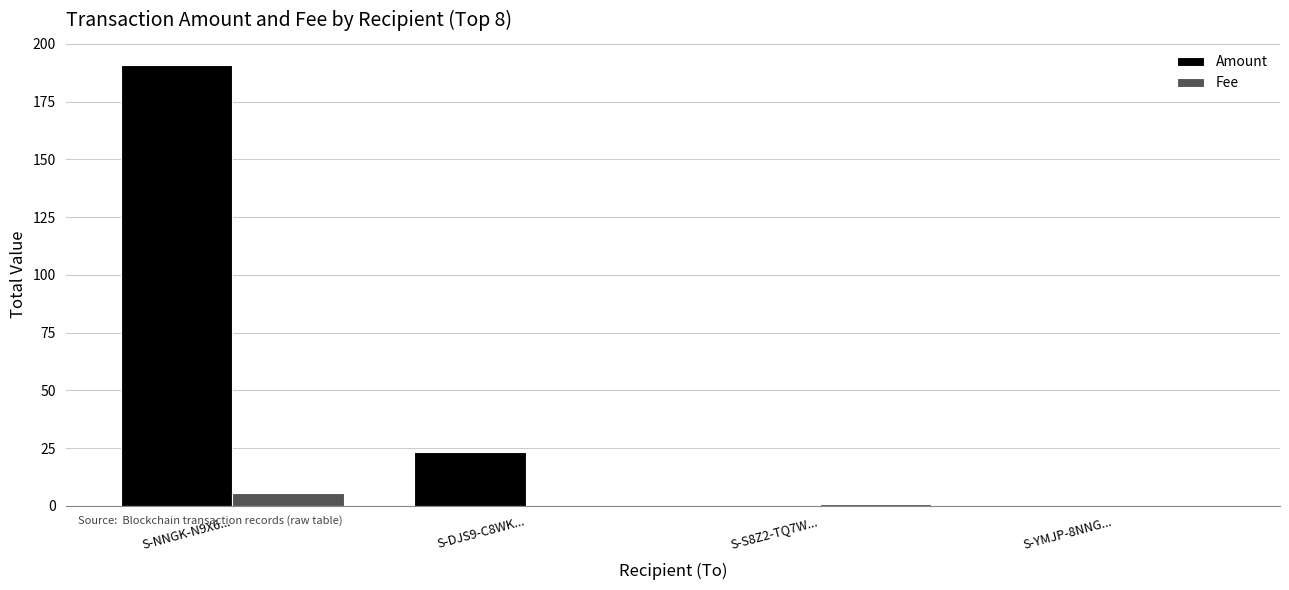

What is the sum of all Amount values?

214.3